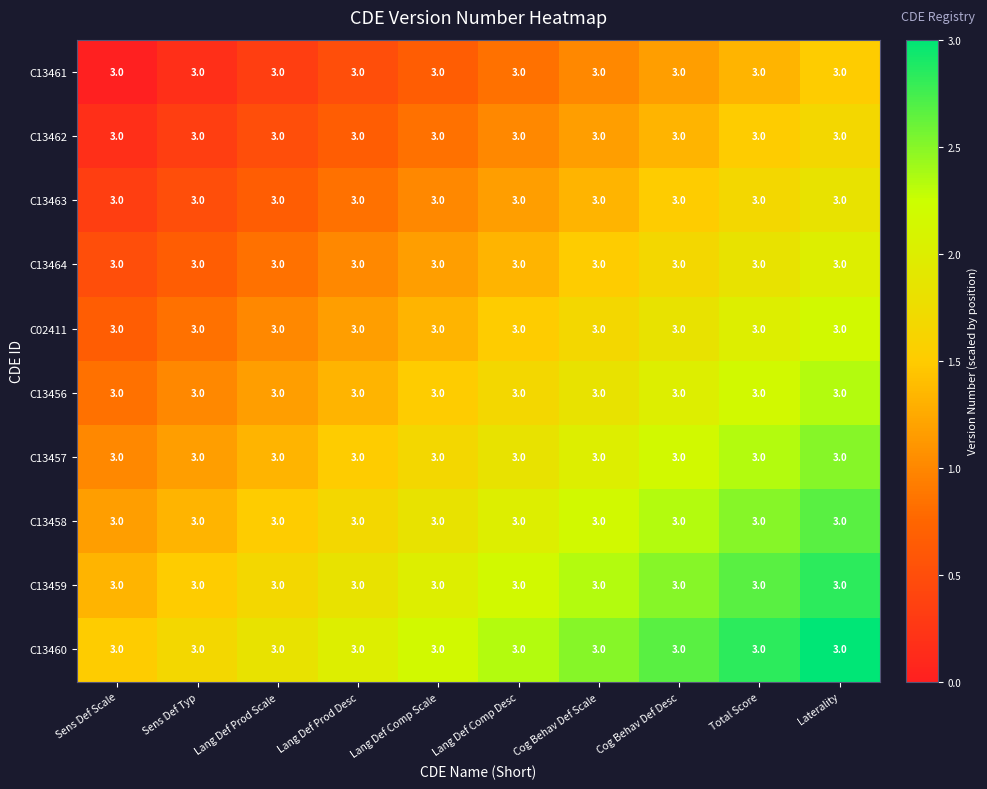

What is the total value across all series at Cog Behav Def Desc?

19.2